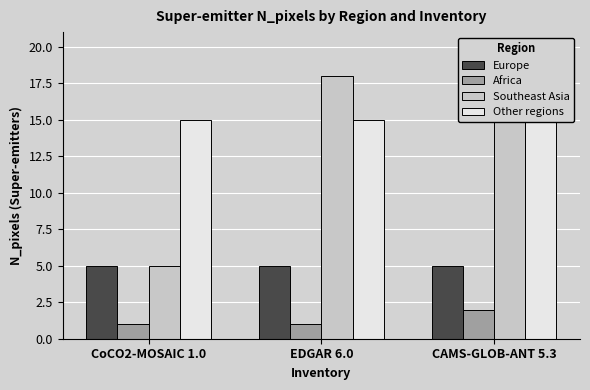

Which series has the largest total across all categories?

Other regions